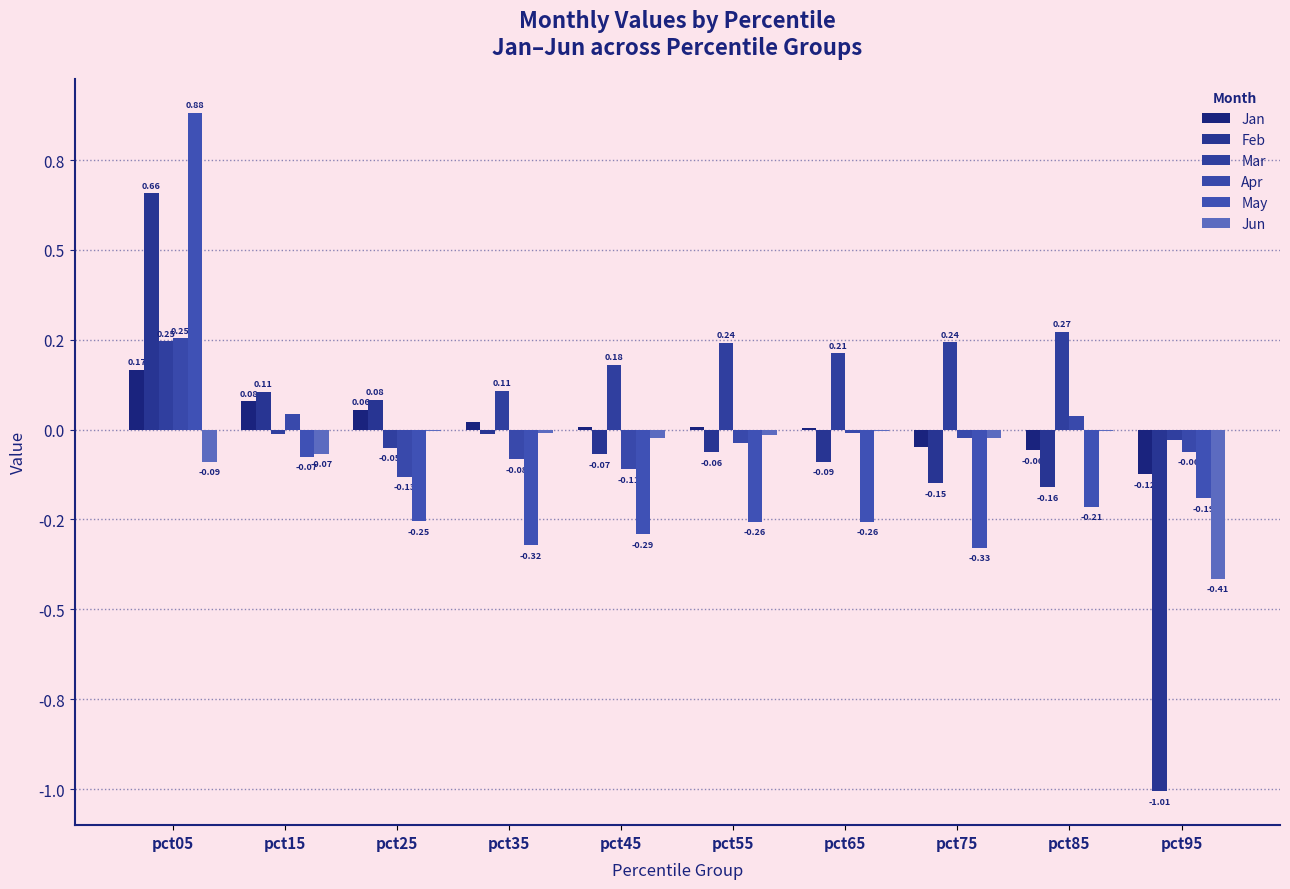

Which category has the lowest value across all series?

pct95